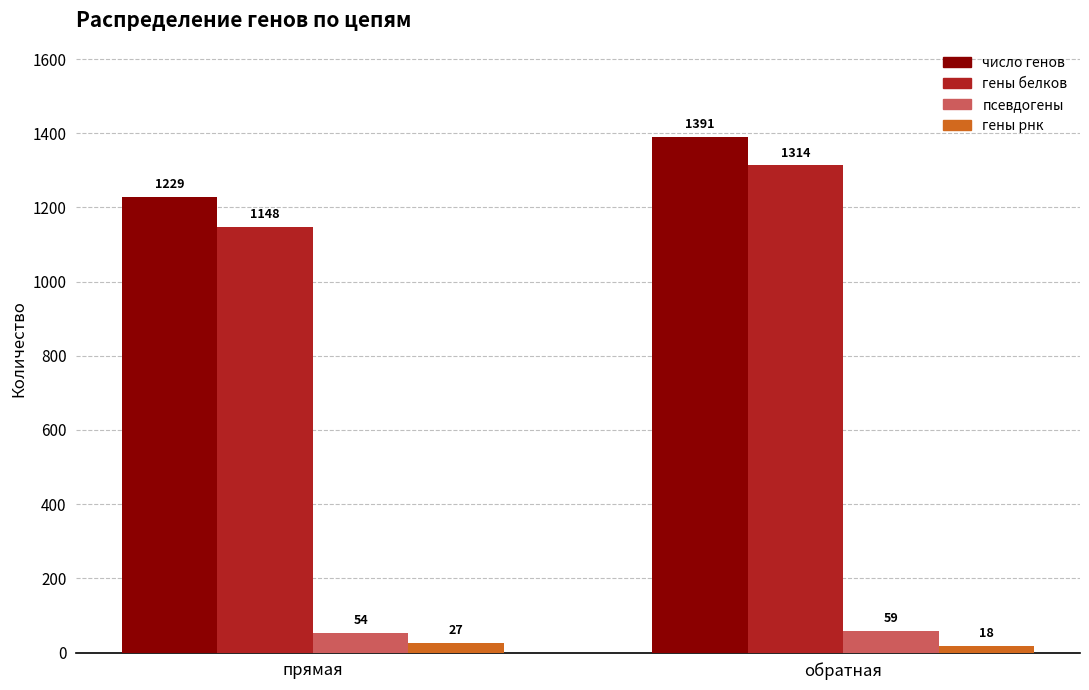

Is it true that гены белков equals 1148 at прямая?

True